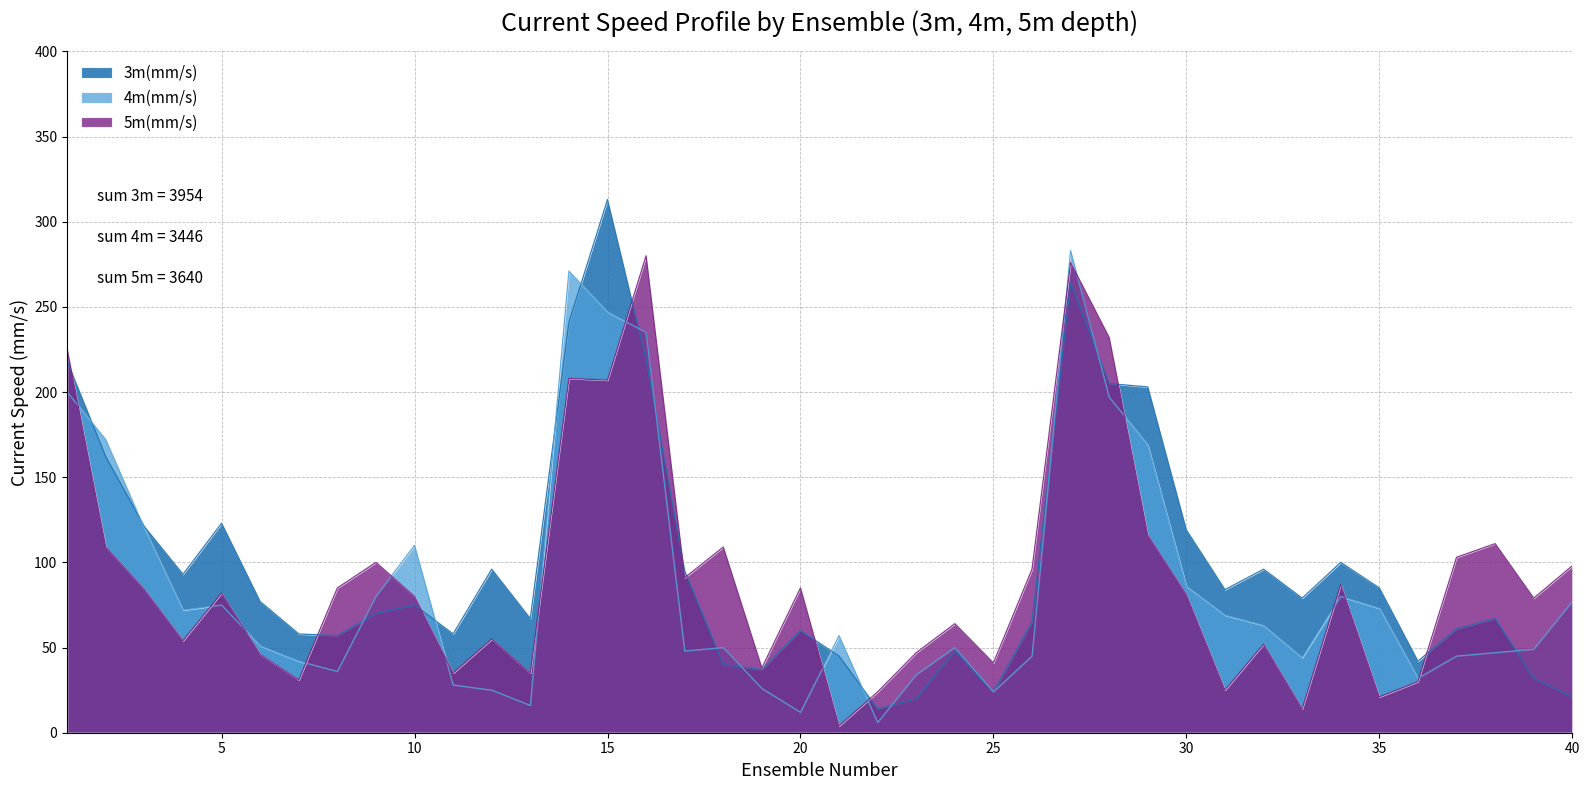

Reading right to left, list all the values displayed in this chart.

3m(mm/s): 21	32	67	61	42	85	100	79	96	84	119	203	205	264	65	24	48	20	14	45	60	37	40	95	219	313	241	67	96	58	75	70	57	58	77	123	93	121	162	218
4m(mm/s): 77	49	47	45	32	73	80	44	63	69	86	169	197	283	45	24	50	34	6	57	12	26	50	48	235	247	271	16	25	28	110	80	36	42	51	75	72	120	172	200
5m(mm/s): 98	79	111	103	30	21	87	14	52	25	81	116	232	276	96	41	64	47	24	4	85	38	109	91	280	207	208	35	55	35	80	100	85	31	46	82	54	84	109	225